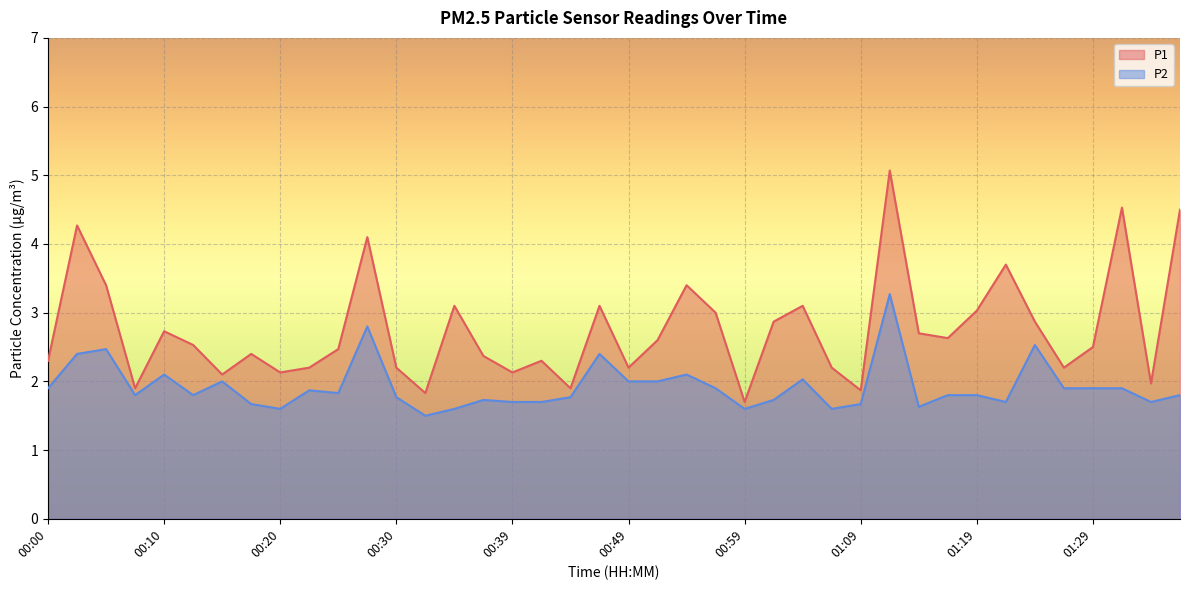

Reading right to left, extract all data points from this chart.

P1: 01:36=4.5	01:34=2.0	01:31=4.5	01:29=2.5	01:26=2.2	01:24=2.9	01:21=3.7	01:19=3.0	01:16=2.6	01:14=2.7	01:11=5.1	01:09=1.9	01:07=2.2	01:04=3.1	01:02=2.9	00:59=1.7	00:57=3.0	00:54=3.4	00:52=2.6	00:49=2.2	00:47=3.1	00:44=1.9	00:42=2.3	00:39=2.1	00:37=2.4	00:35=3.1	00:32=1.8	00:30=2.2	00:27=4.1	00:25=2.5	00:22=2.2	00:20=2.1	00:17=2.4	00:15=2.1	00:13=2.5	00:10=2.7	00:08=1.9	00:05=3.4	00:03=4.3	00:00=2.3
P2: 01:36=1.8	01:34=1.7	01:31=1.9	01:29=1.9	01:26=1.9	01:24=2.5	01:21=1.7	01:19=1.8	01:16=1.8	01:14=1.6	01:11=3.3	01:09=1.7	01:07=1.6	01:04=2.0	01:02=1.7	00:59=1.6	00:57=1.9	00:54=2.1	00:52=2.0	00:49=2.0	00:47=2.4	00:44=1.8	00:42=1.7	00:39=1.7	00:37=1.7	00:35=1.6	00:32=1.5	00:30=1.8	00:27=2.8	00:25=1.8	00:22=1.9	00:20=1.6	00:17=1.7	00:15=2.0	00:13=1.8	00:10=2.1	00:08=1.8	00:05=2.5	00:03=2.4	00:00=1.9